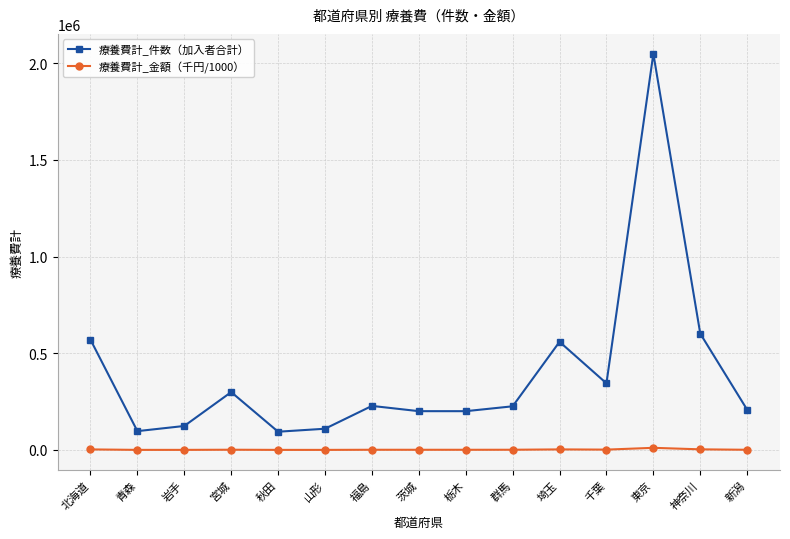

What are all the series names shown in the legend?

療養費計_件数（加入者合計）, 療養費計_金額（千円/1000）